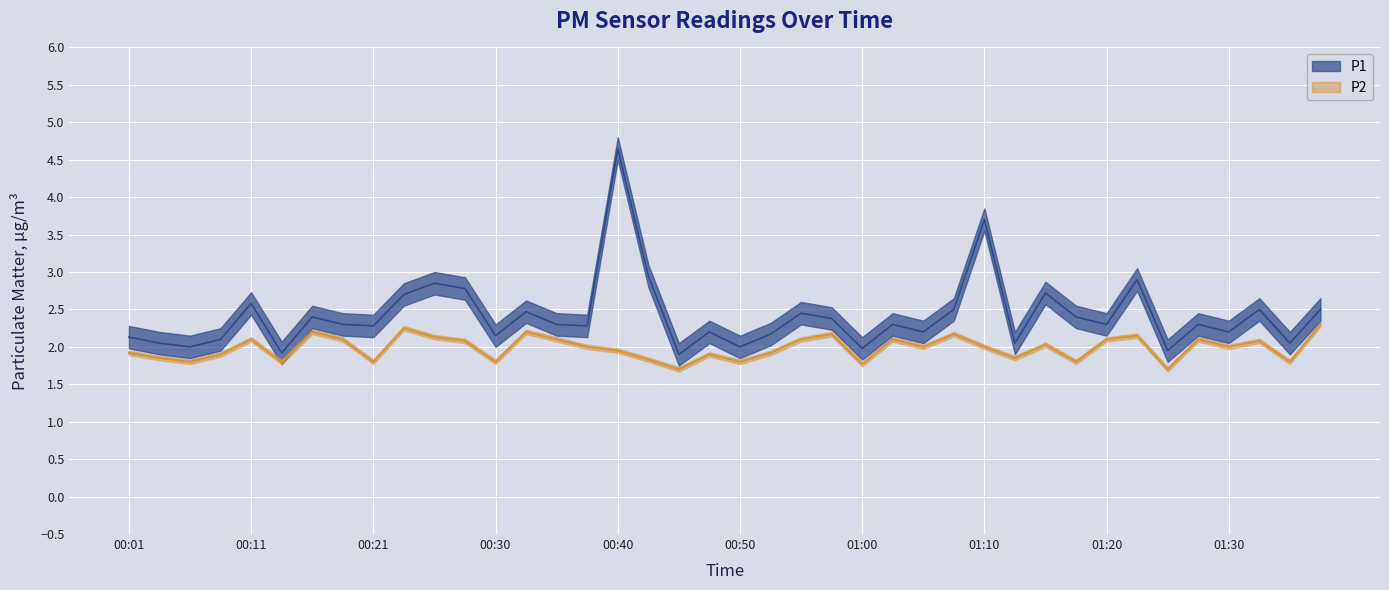

What is the sum of the P2 values at 00:50 and 00:06?

3.6